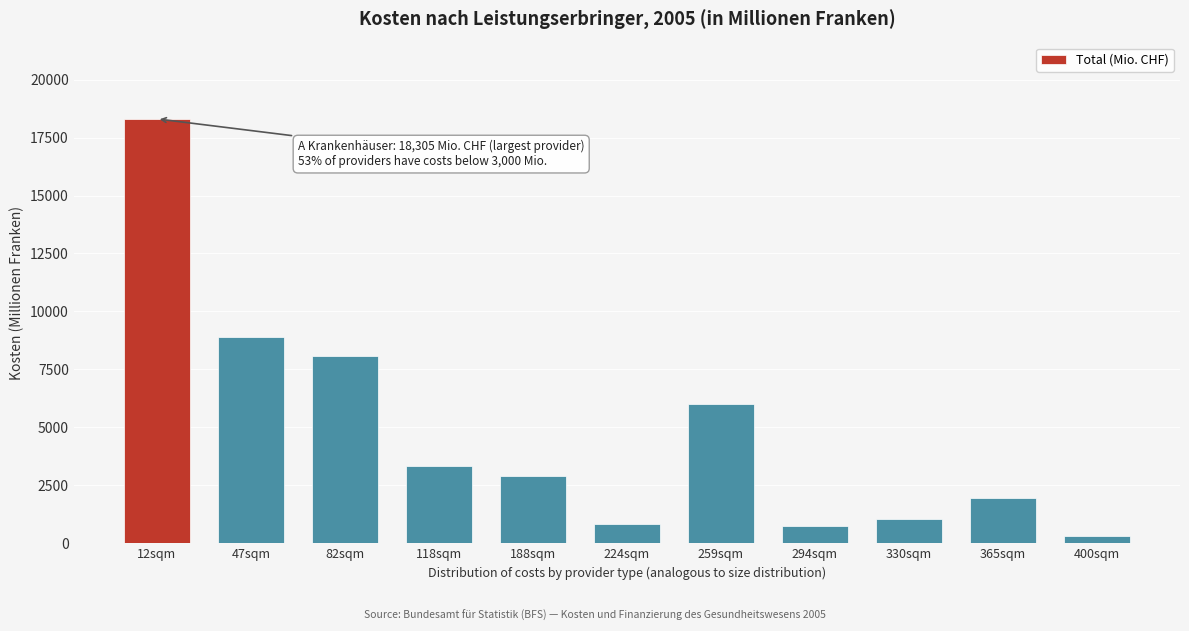

What is the label of the 6th bar from the right?

224sqm